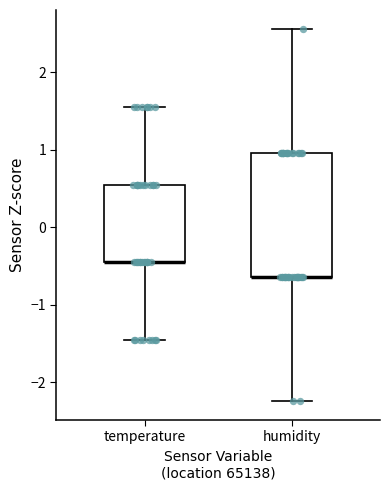

Reading left to right, read every box against the y-axis: the position of its median line, the range the box covers, and the ends of its whiskers. The values are not printed on the chart, so give them approximately, as read against the axis.

temperature: median -0.5 (drawn on the box's lower edge), box -0.5 to 0.6, whiskers -1.5 to 1.6
humidity: median -0.6 (drawn on the box's lower edge), box -0.6 to 1.0, whiskers -2.2 to 2.6